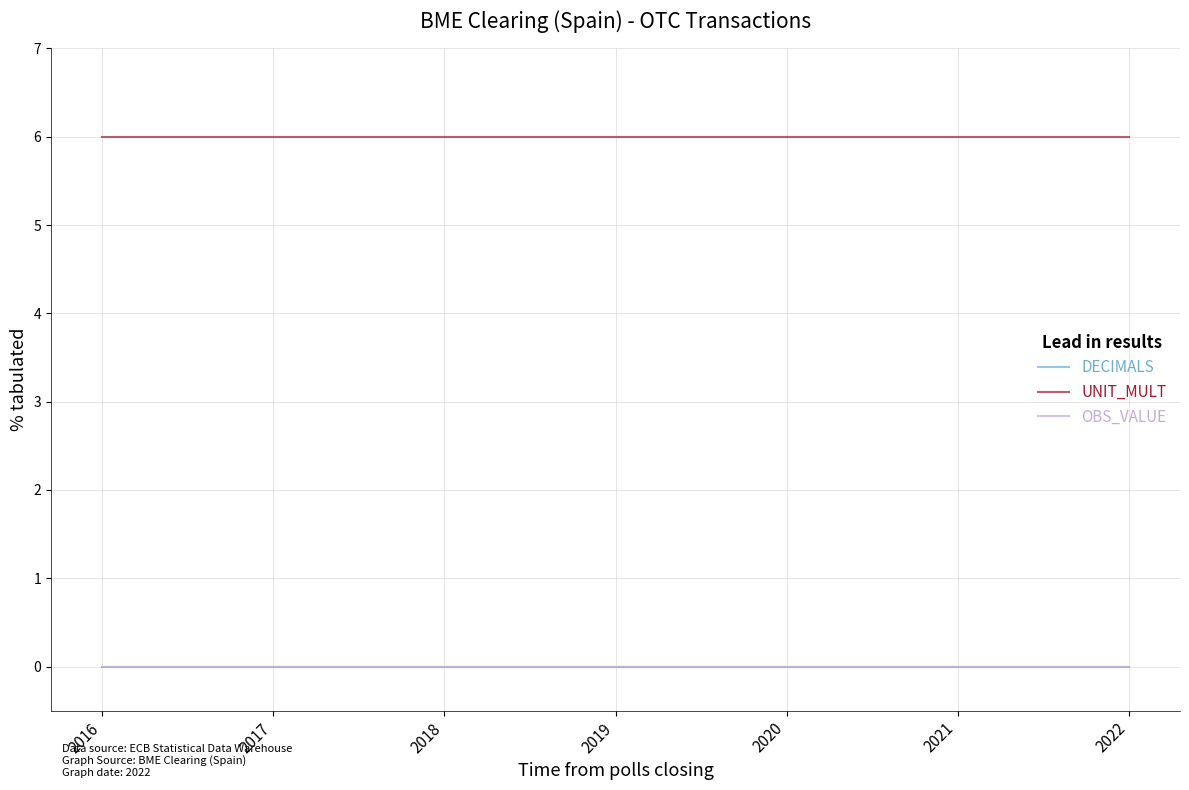

Is this an area chart (filled region under the line)?

No